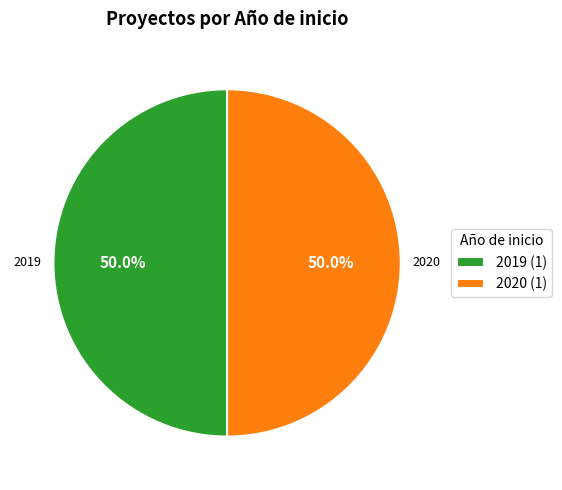

Combined, do 2020 (1) and 2019 (1) account for over 50%?

Yes